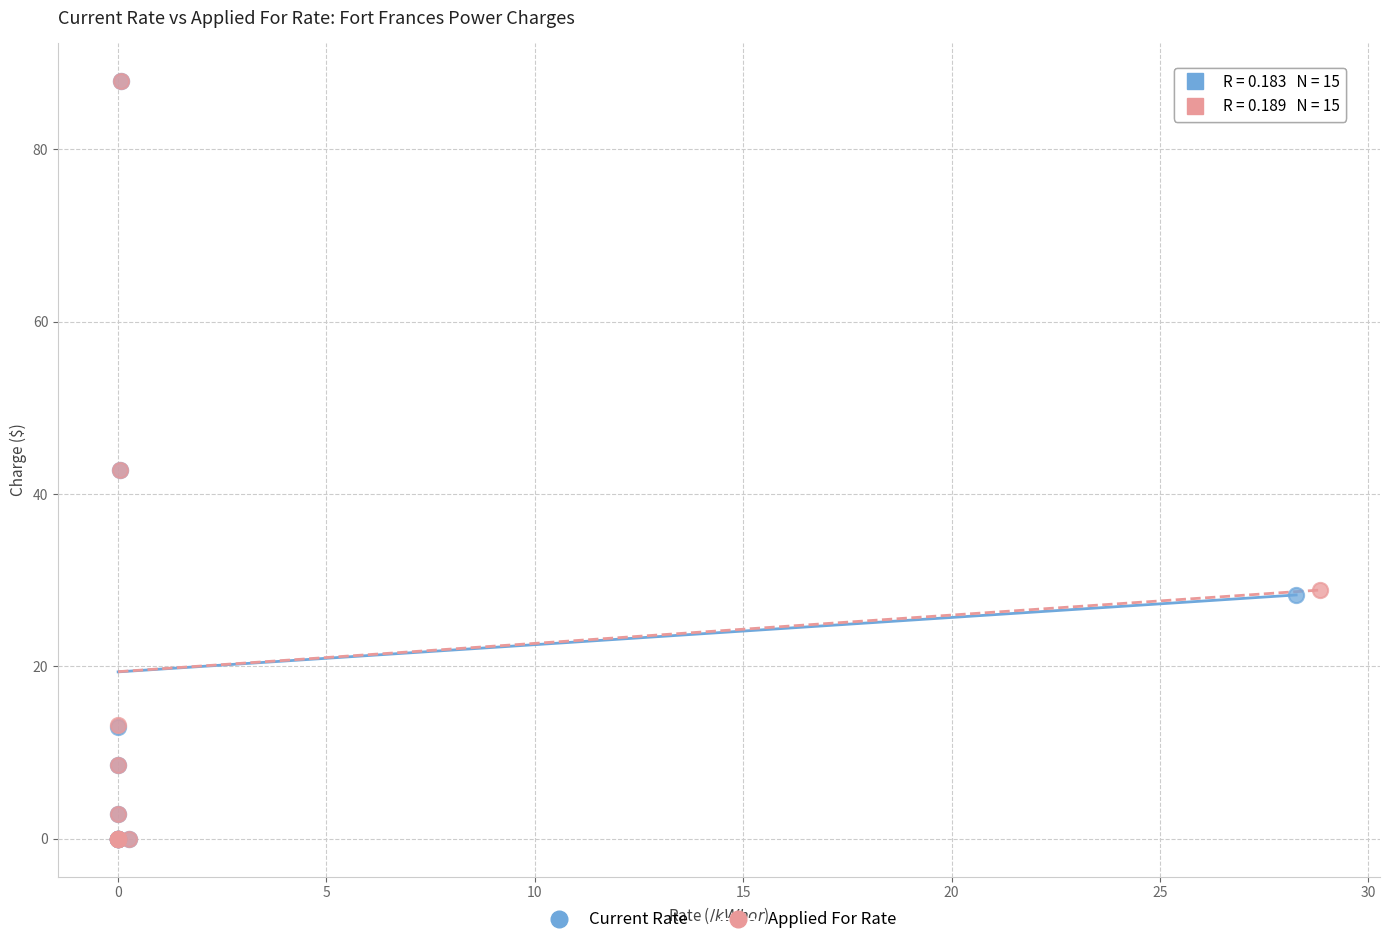

What are all the series names shown in the legend?

Current Rate, Applied For Rate